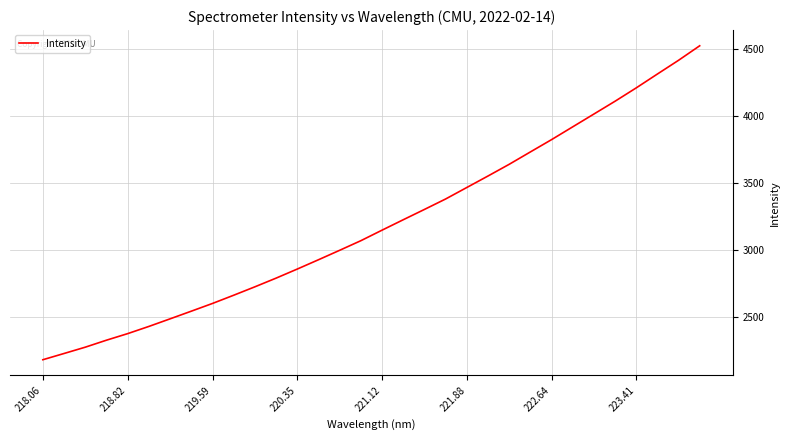

What is the difference between the maximum and minimum values?

2343.3